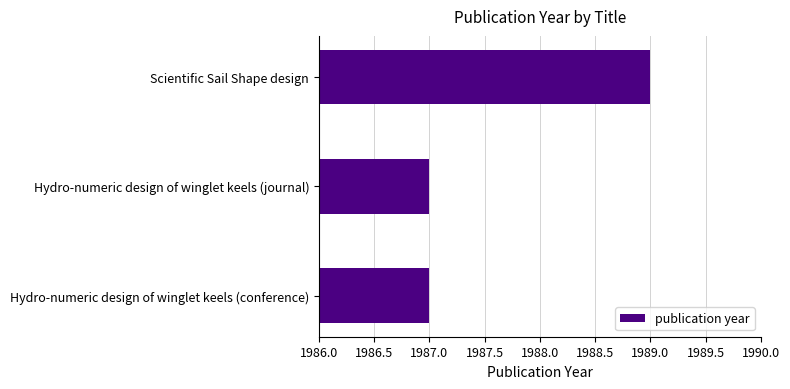

Which category has the highest value across all series?

Scientific Sail Shape design